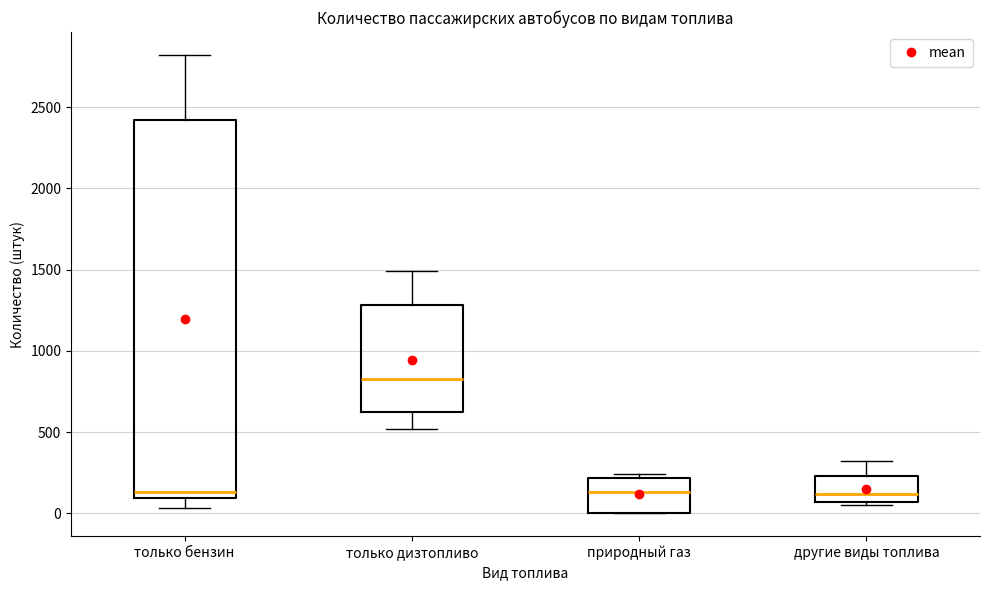

Reading left to right, transcribe this box plot: for each box, give where its median line is, the range the box spans, and where its two whiskers end, as read against the y-axis. The values are not printed on the chart, so give them approximately, as read against the axis.

только бензин: median 150, box 100 to 2400, whiskers 50 to 2800
только дизтопливо: median 850, box 650 to 1300, whiskers 500 to 1500
природный газ: median 150, box 0 to 200, whiskers 0 to 250
другие виды топлива: median 100, box 50 to 250, whiskers 50 (just below the box's lower edge) to 350